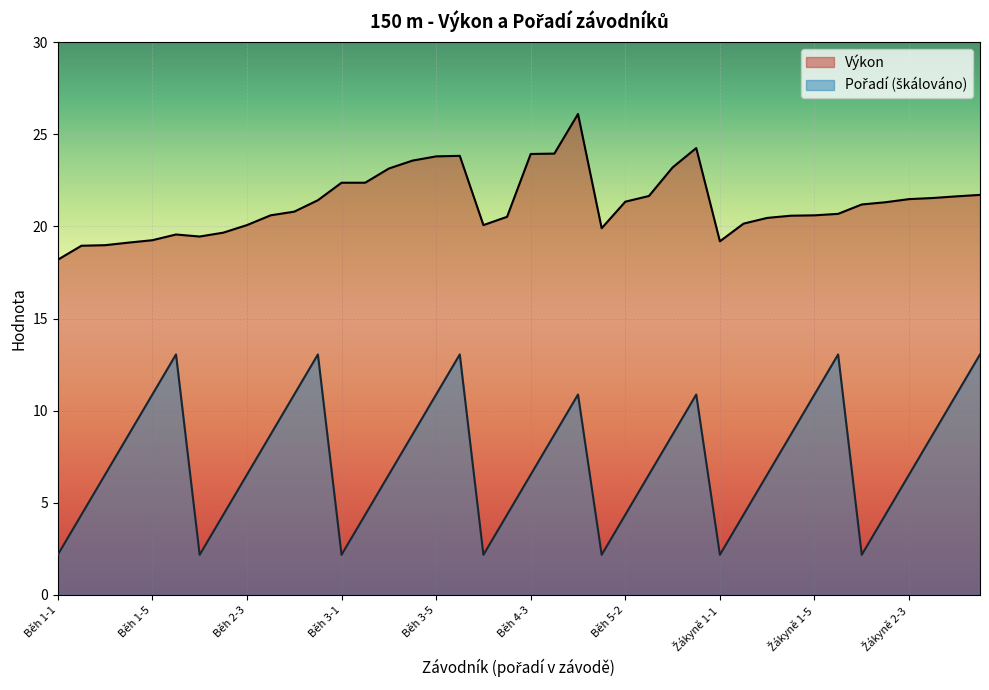

Reading right to left, what are all the values shown in this chart?

Výkon: 21.7	21.6	21.5	21.5	21.3	21.2	20.7	20.6	20.6	20.5	20.1	19.2	24.2	23.2	21.6	21.3	19.9	26.1	23.9	23.9	20.5	20.1	23.8	23.8	23.6	23.1	22.4	22.4	21.4	20.8	20.6	20.1	19.7	19.4	19.6	19.2	19.1	19.0	18.9	18.2
Pořadí: 13.1	10.9	8.7	6.5	4.4	2.2	13.1	10.9	8.7	6.5	4.4	2.2	10.9	8.7	6.5	4.4	2.2	10.9	8.7	6.5	4.4	2.2	13.1	10.9	8.7	6.5	4.4	2.2	13.1	10.9	8.7	6.5	4.4	2.2	13.1	10.9	8.7	6.5	4.4	2.2